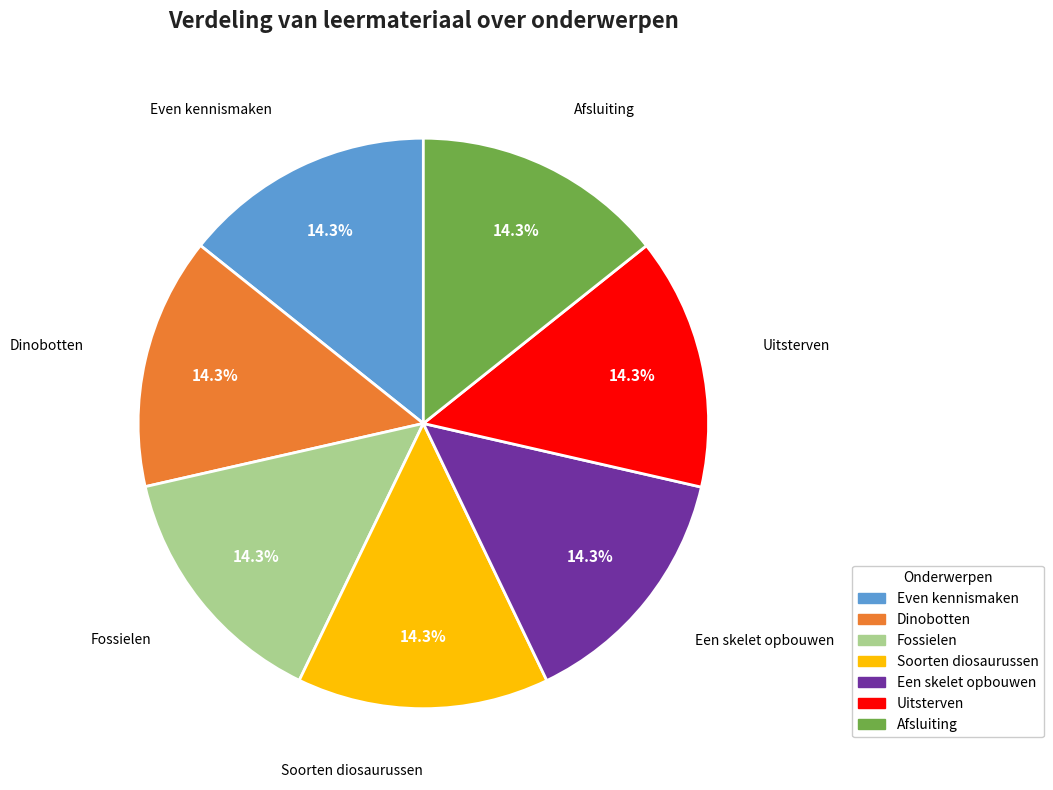

Approximately how many times larger is the value at Soorten diosaurussen compared to Afsluiting?

1.0